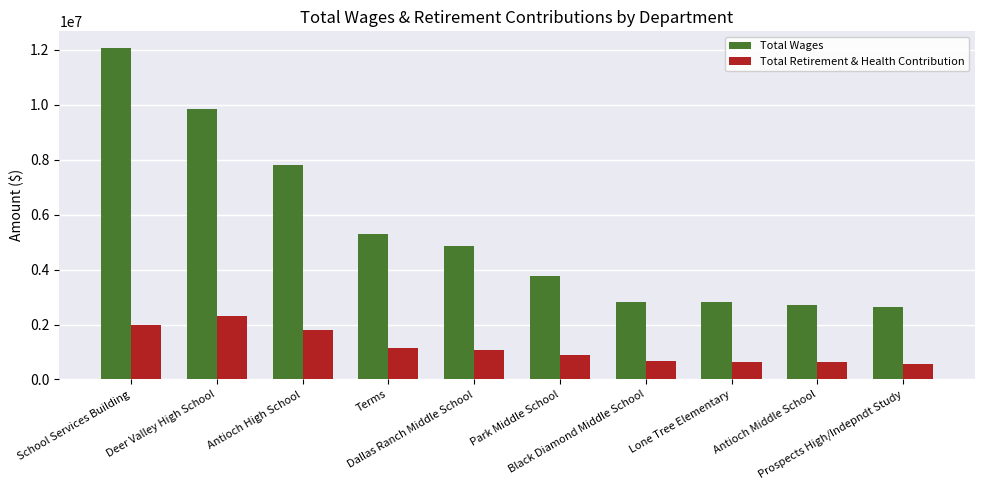

Count the number of categories in the chart.

10